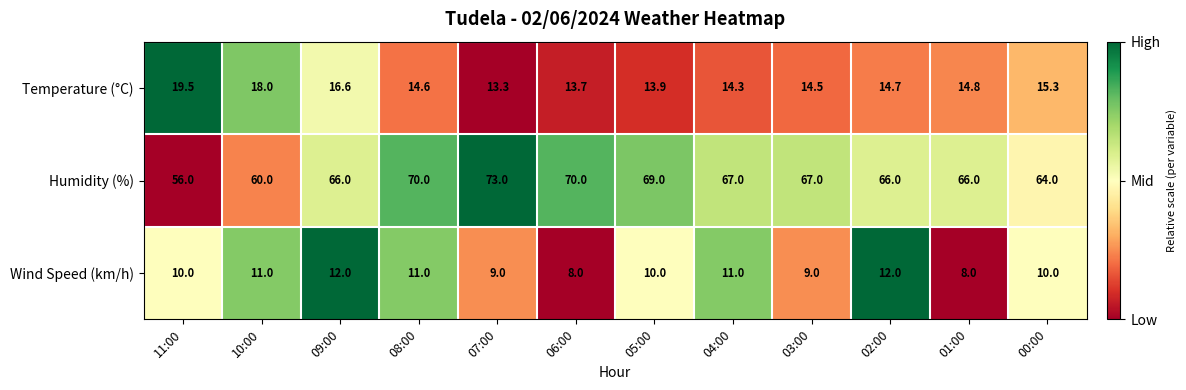

What is the sum of all Wind Speed (km/h) values?

121.0